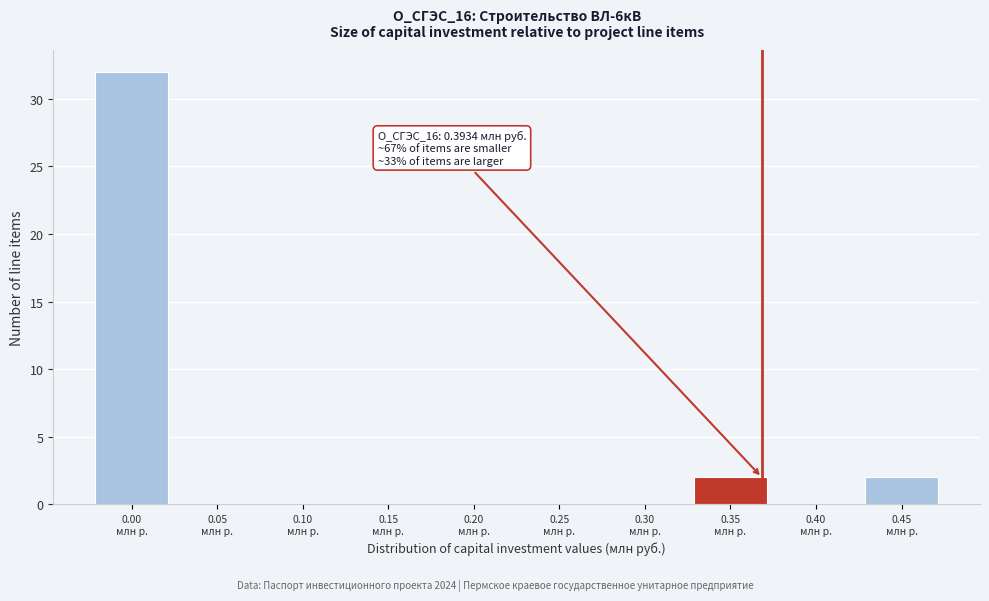

What is the sum of all values?

36